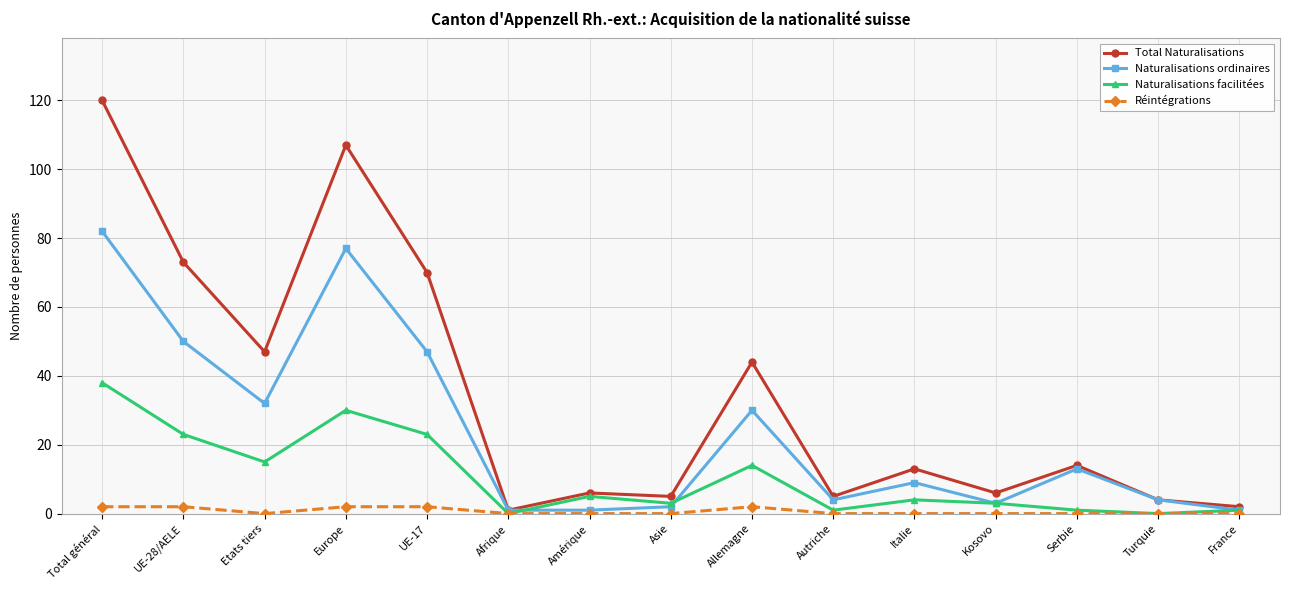

What is the label of the 13th point from the left?

Serbie